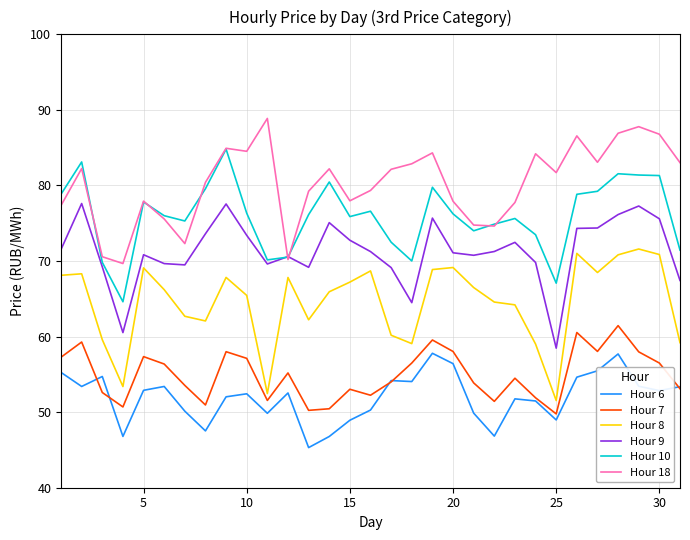

What is the highest value of the Hour 7 series?

61.5